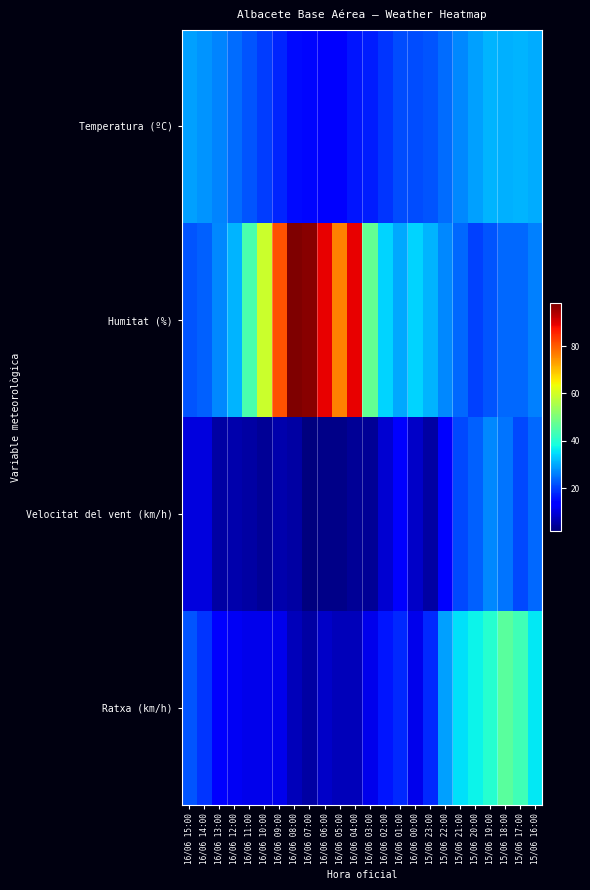

How many categories are shown in the chart?

24